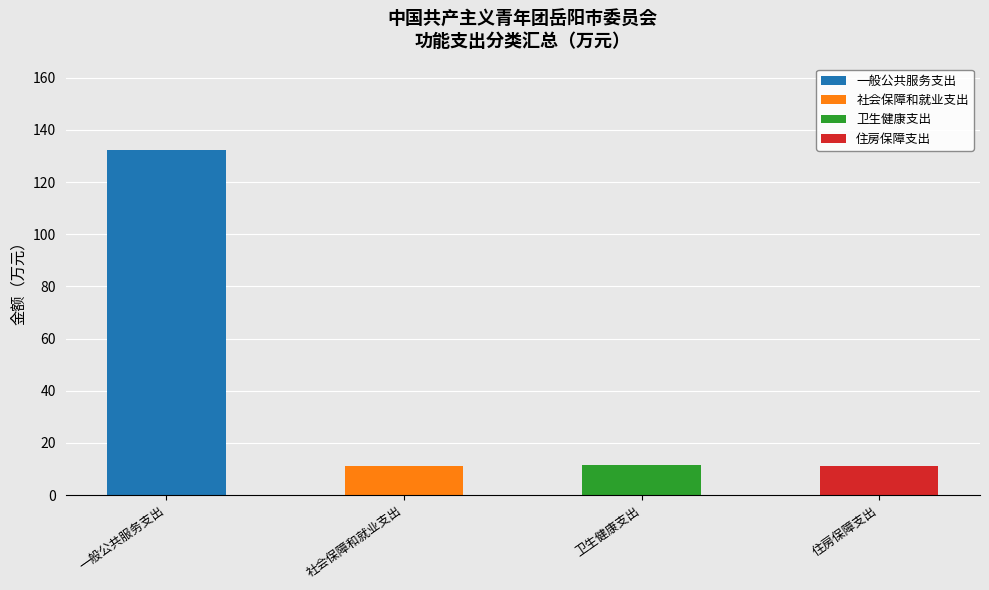

At which label does 一般公共服务支出 reach its peak?

一般公共服务支出